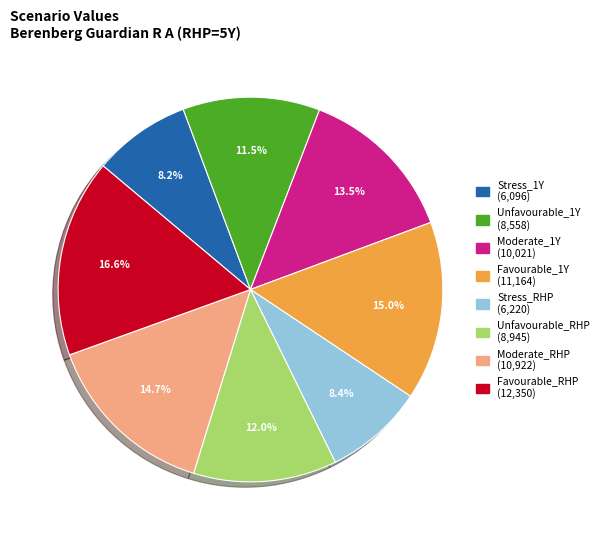

Is there a majority slice in this chart?

No